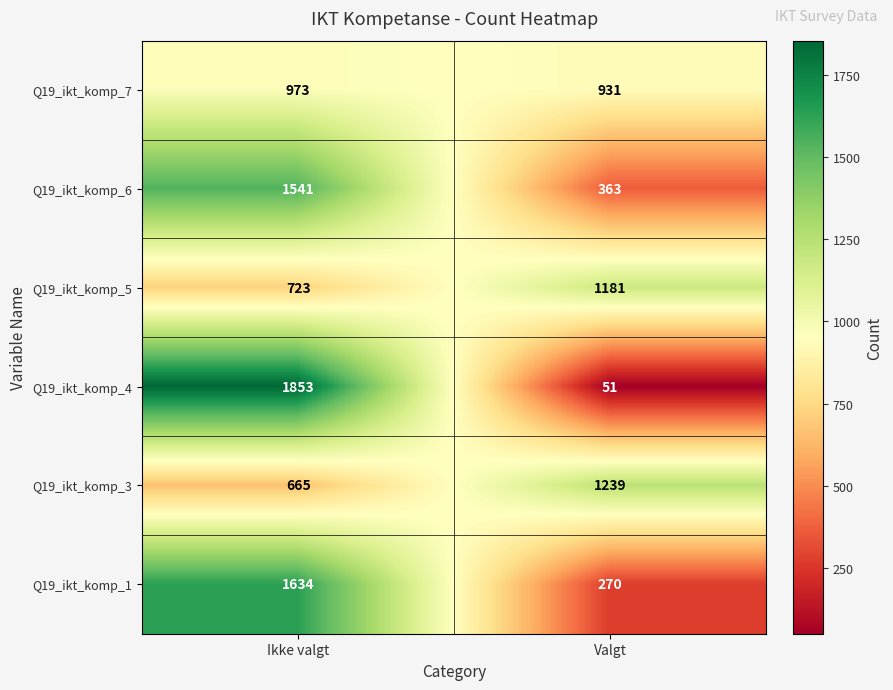

Which series has the widest spread of values?

Q19_ikt_komp_4